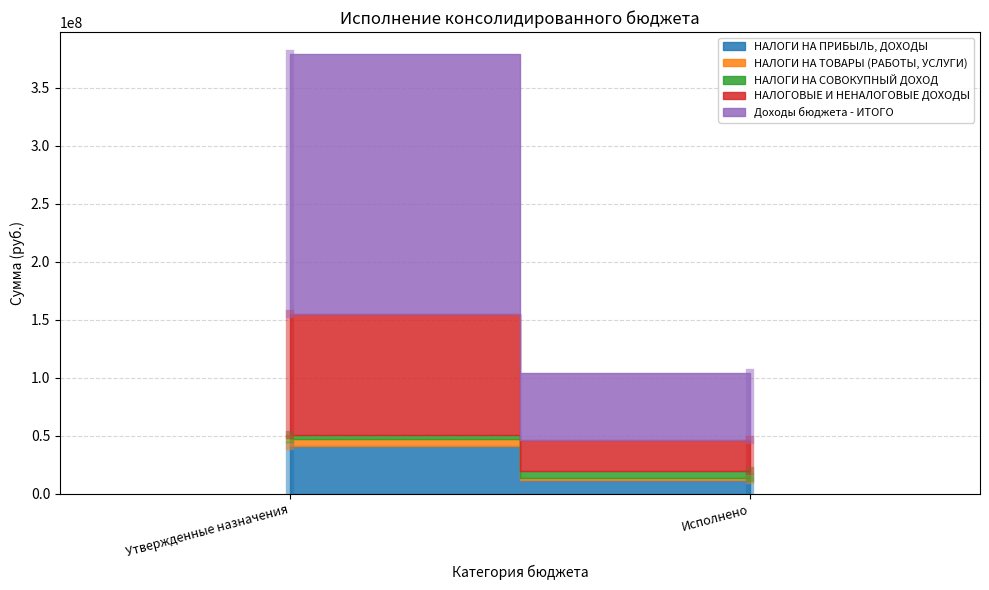

What are all the series names shown in the legend?

НАЛОГИ НА ПРИБЫЛЬ, ДОХОДЫ, НАЛОГИ НА ТОВАРЫ (РАБОТЫ, УСЛУГИ), НАЛОГИ НА СОВОКУПНЫЙ ДОХОД, НАЛОГОВЫЕ И НЕНАЛОГОВЫЕ ДОХОДЫ, Доходы бюджета - ИТОГО